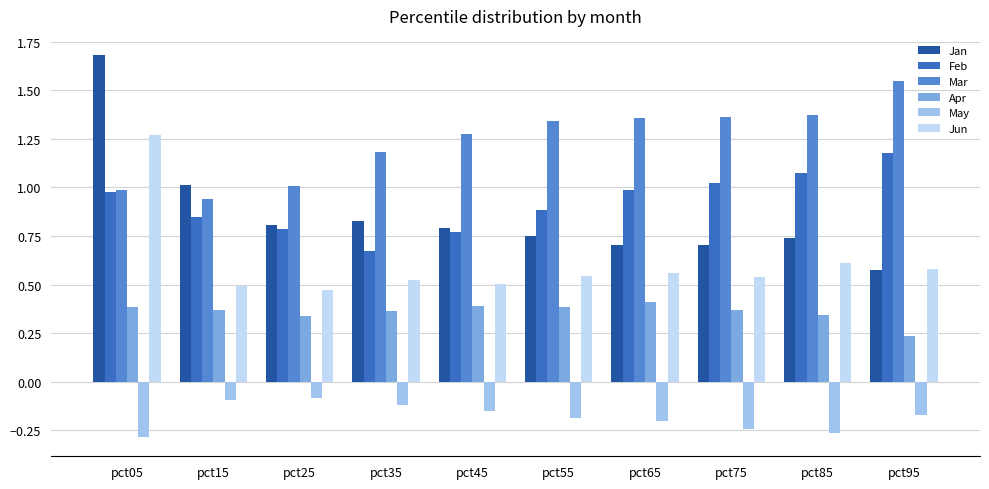

Which category has the lowest value across all series?

pct05